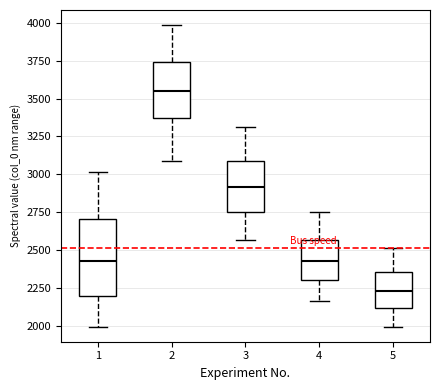

Which box is the tallest, from its lower edge to its upper edge?

1